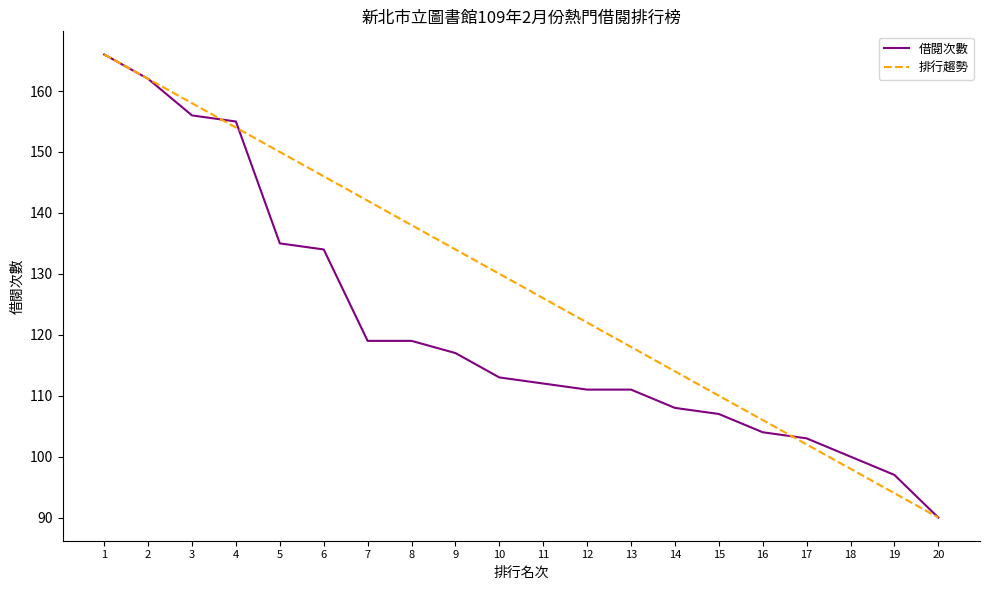

Reading left to right, extract all data points from this chart.

借閱次數: 1=166	2=162	3=156	4=155	5=135	6=134	7=119	8=119	9=117	10=113	11=112	12=111	13=111	14=108	15=107	16=104	17=103	18=100	19=97	20=90
排行趨勢: 1=166	2=162	3=158	4=154	5=150	6=146	7=142	8=138	9=134	10=130	11=126	12=122	13=118	14=114	15=110	16=106	17=102	18=98	19=94	20=90